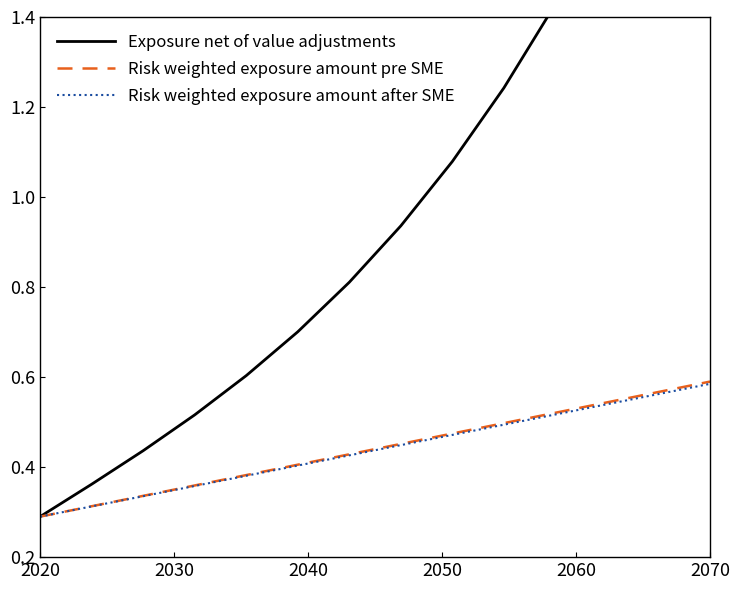

True or false: Risk weighted exposure amount after SME has more than 1 interior local peaks.

False